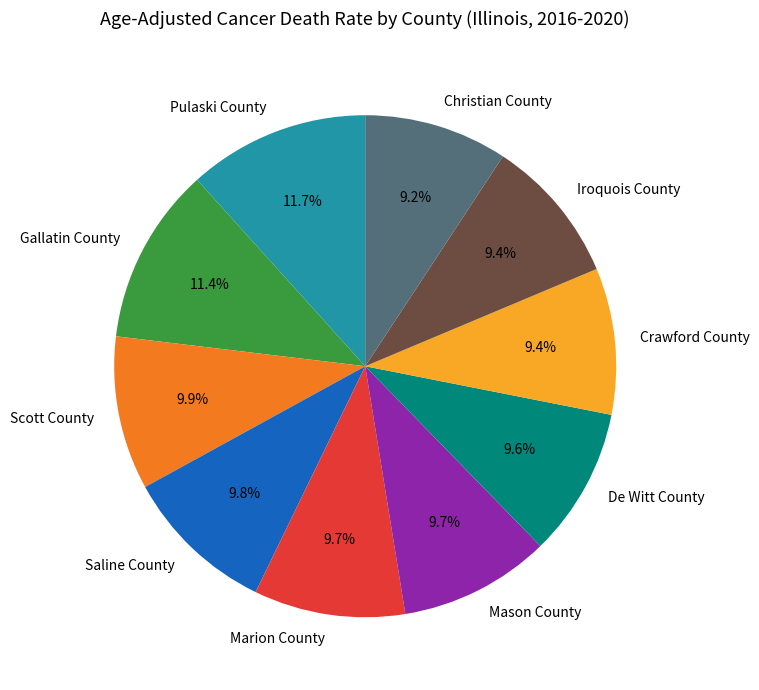

What portion of the pie excludes Saline County?

90.2%